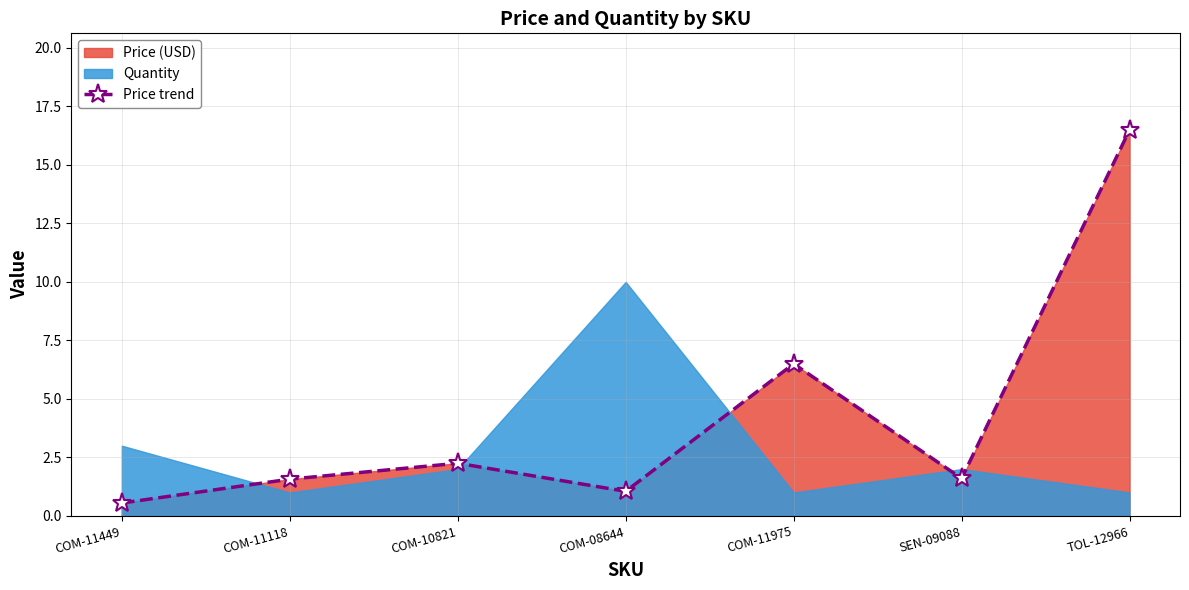

At which category does the chart reach its peak across all series?

TOL-12966